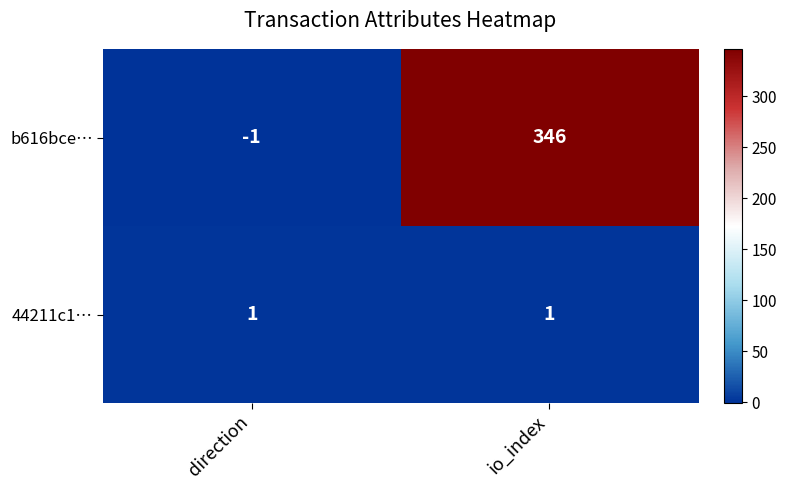

Which label corresponds to the largest value in the chart?

io_index